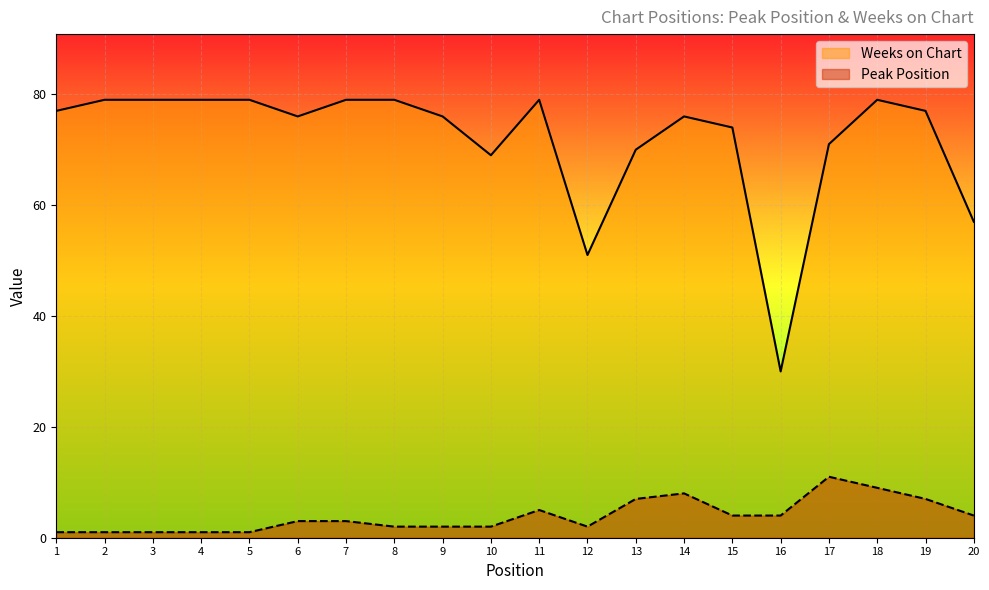

Which series has the widest spread of values?

Weeks on Chart